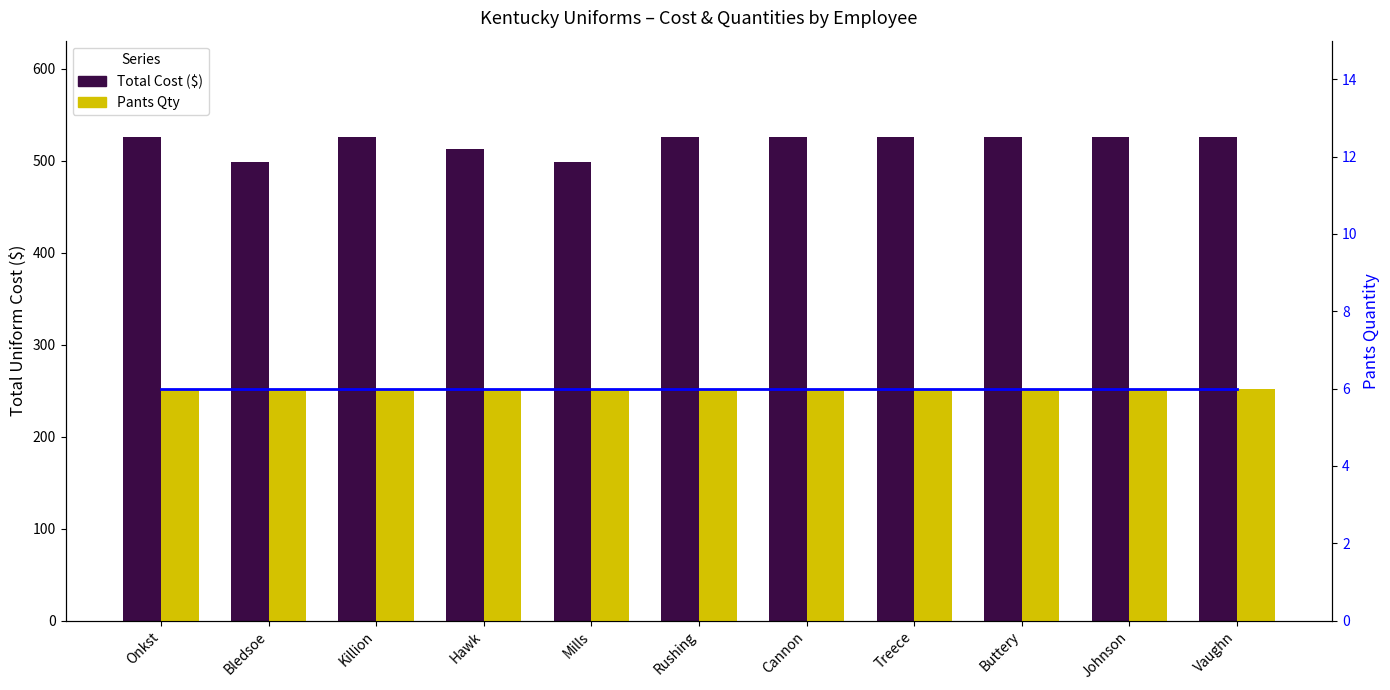

What position from the left is Johnson?

10